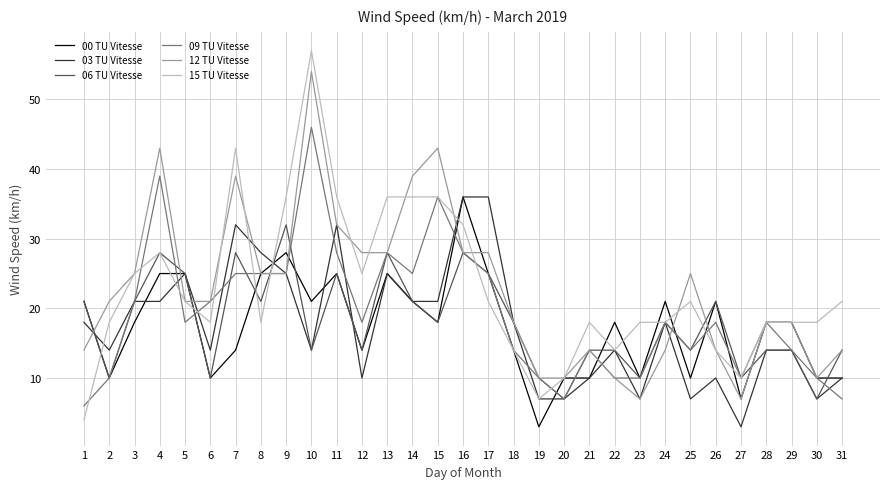

Where is the first local maximum for 15 TU Vitesse?

4